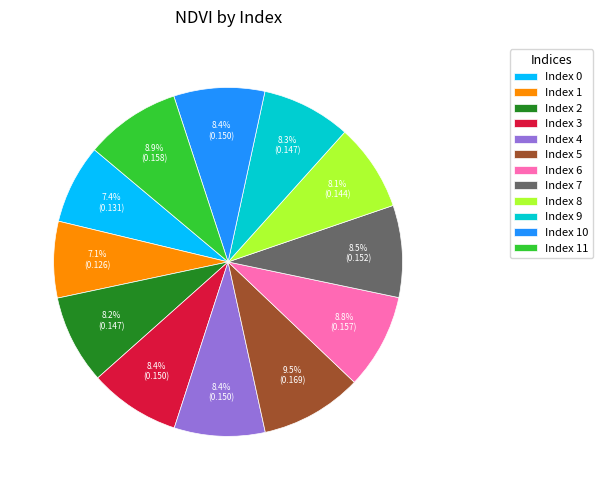

Is there a majority slice in this chart?

No